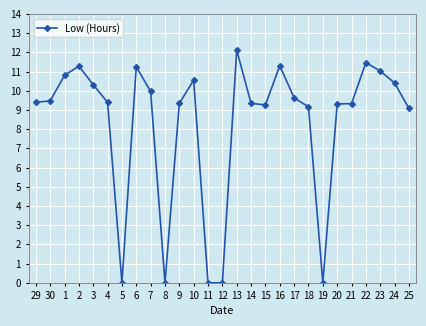

Where does the data first go above 9?

29